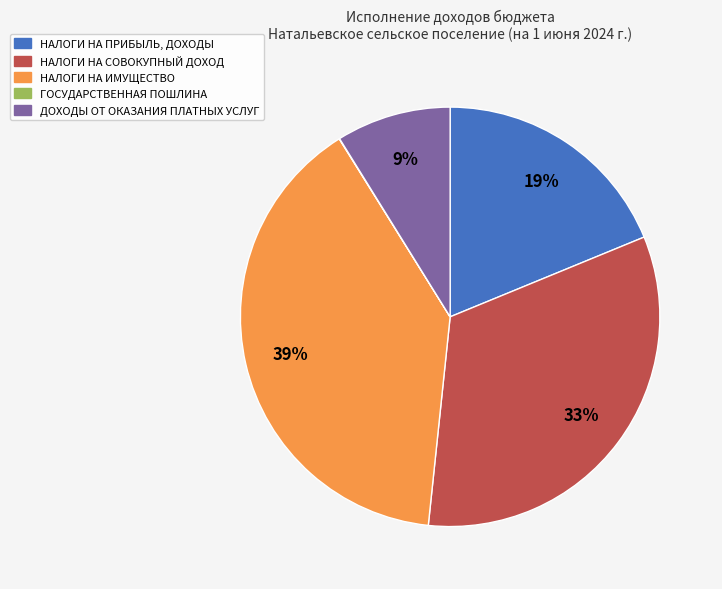

To the nearest percent, what portion does ДОХОДЫ ОТ ОКАЗАНИЯ ПЛАТНЫХ УСЛУГ represent?

9%